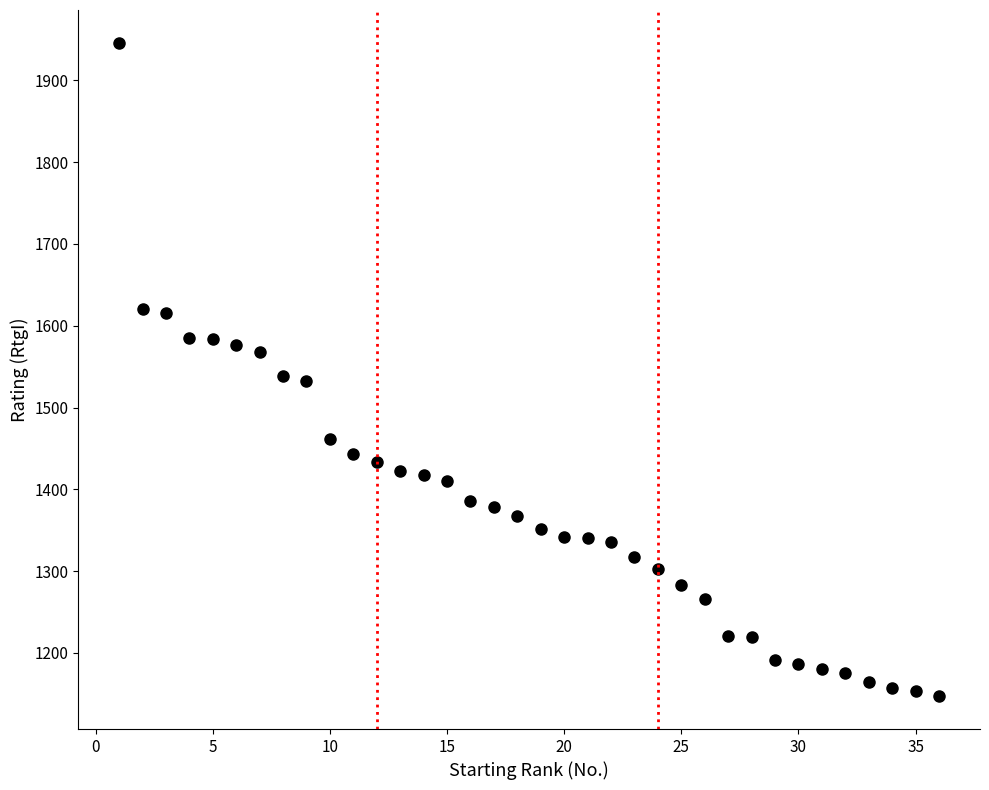

What is the range of X values (max minus min)?

35